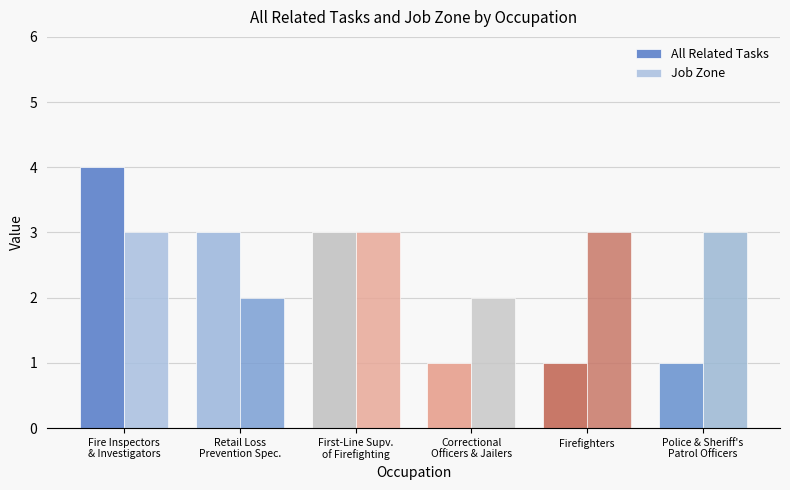

The All Related Tasks series shows 5 at First-Line Supv.
of Firefighting. True or false?

False